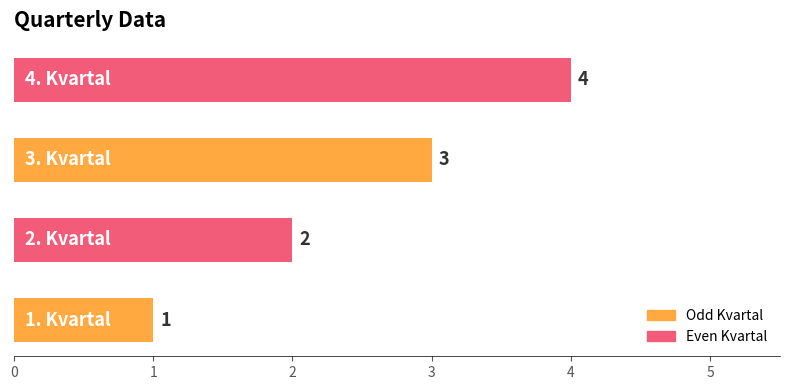

What is the smallest value displayed?

1